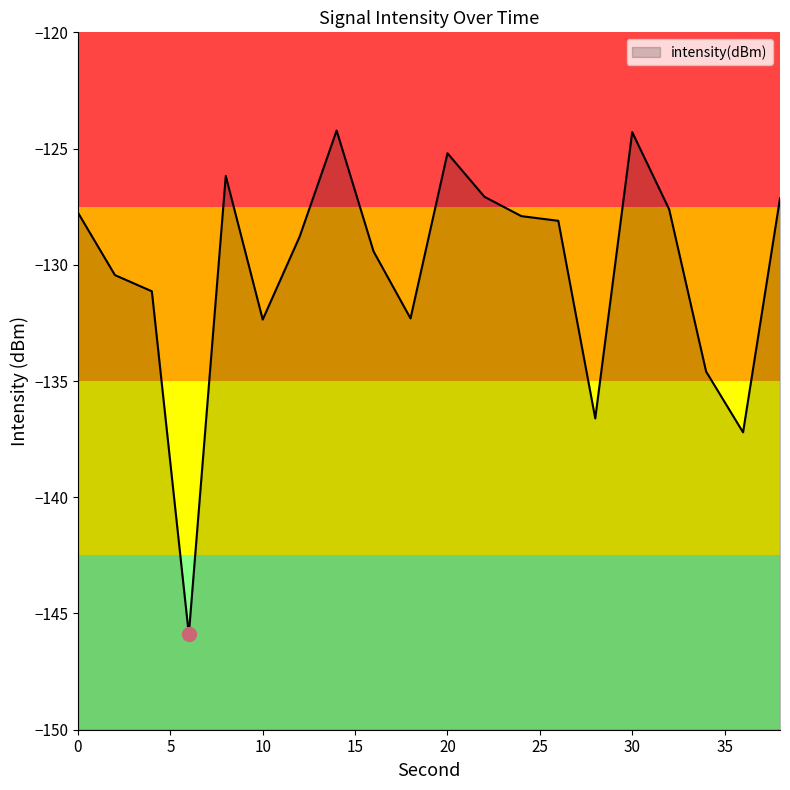

How many interior local peaks (higher than both neighbors) does the data have?

4